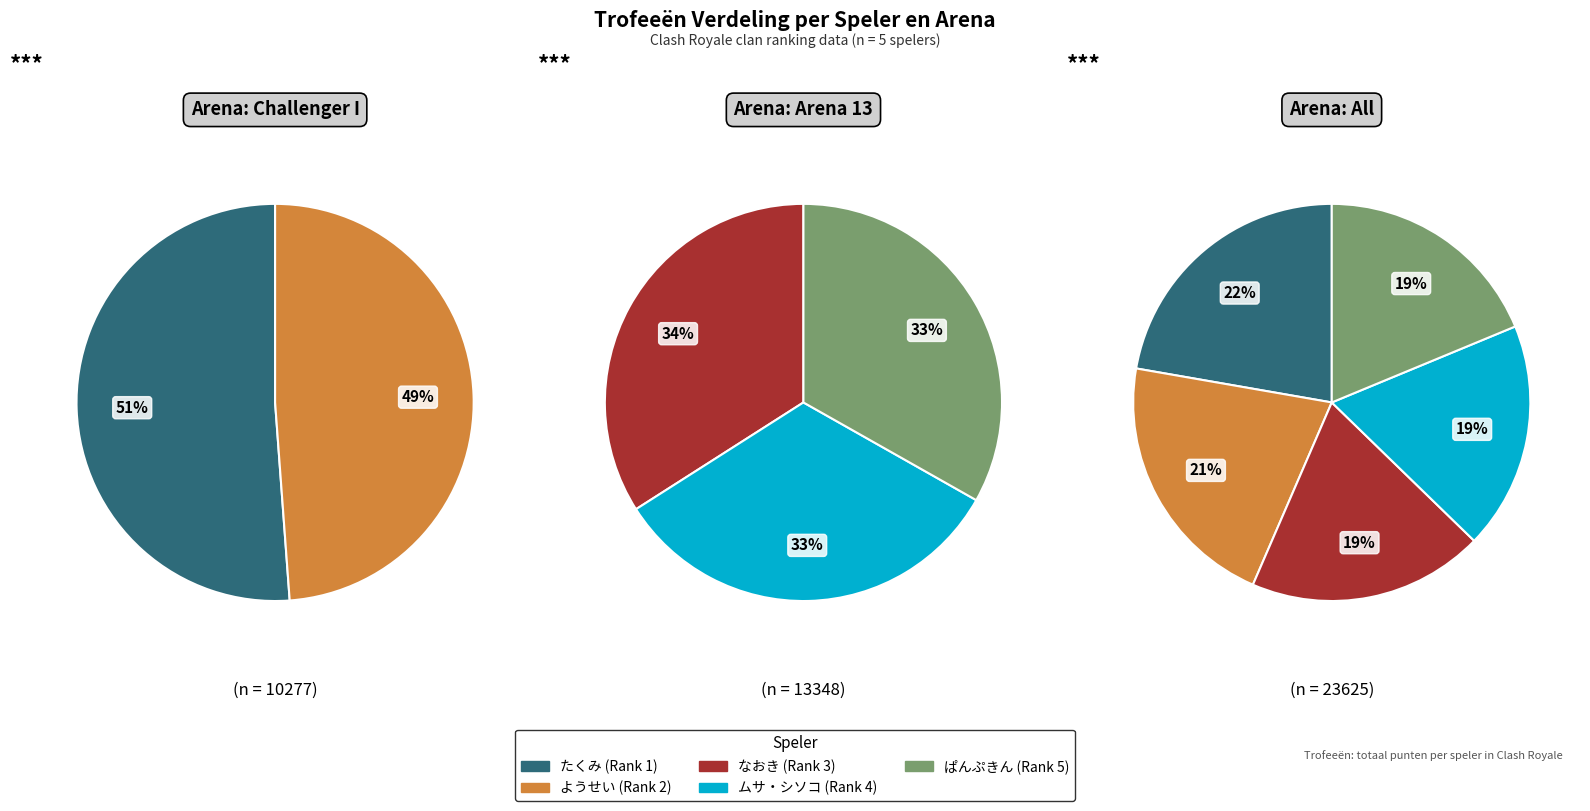

To the nearest percent, what is the average slice percentage?

20%